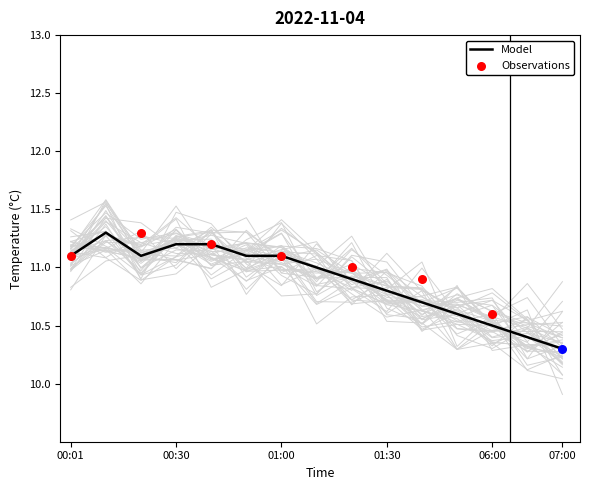

What is the maximum value for Model?

11.3